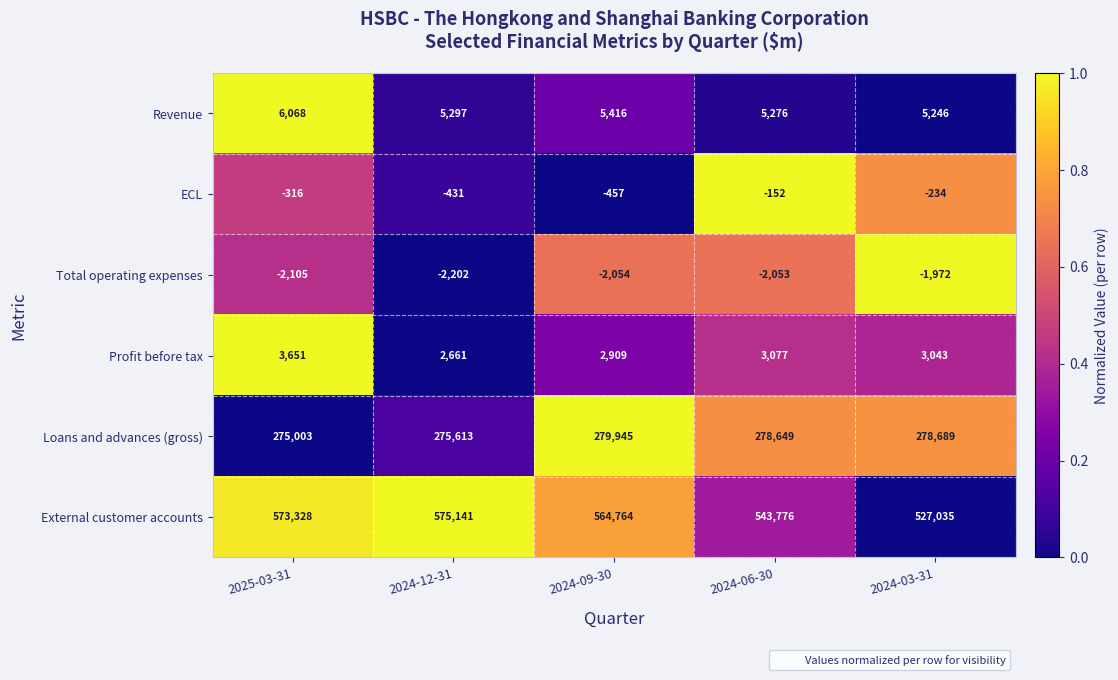

What is the difference between the highest and lowest values at 2024-09-30?

566818